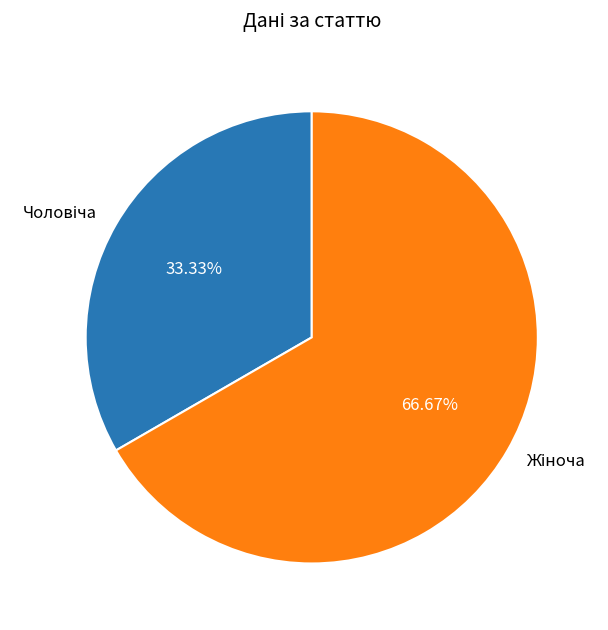

Is there any slice that represents more than half of the pie?

Yes